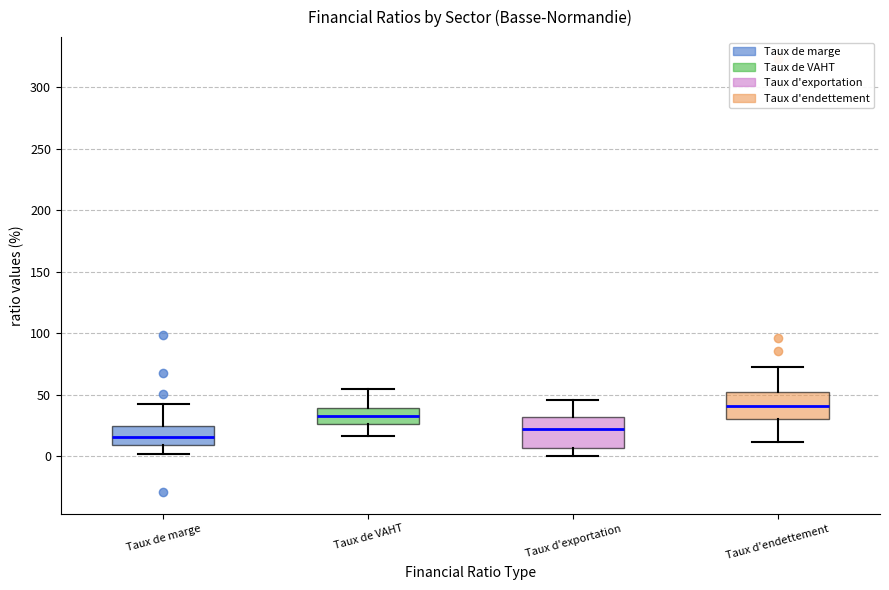

Reading left to right, read every box against the y-axis: the position of its median line, the range the box covers, and the ends of its whiskers. The values are not printed on the chart, so give them approximately, as read against the axis.

Taux de marge: median 15, box 10 to 25, whiskers 0 to 45
Taux de VAHT: median 35, box 25 to 40, whiskers 15 to 55
Taux d'exportation: median 20, box 5 to 30, whiskers 0 to 45
Taux d'endettement: median 40, box 30 to 50, whiskers 10 to 75